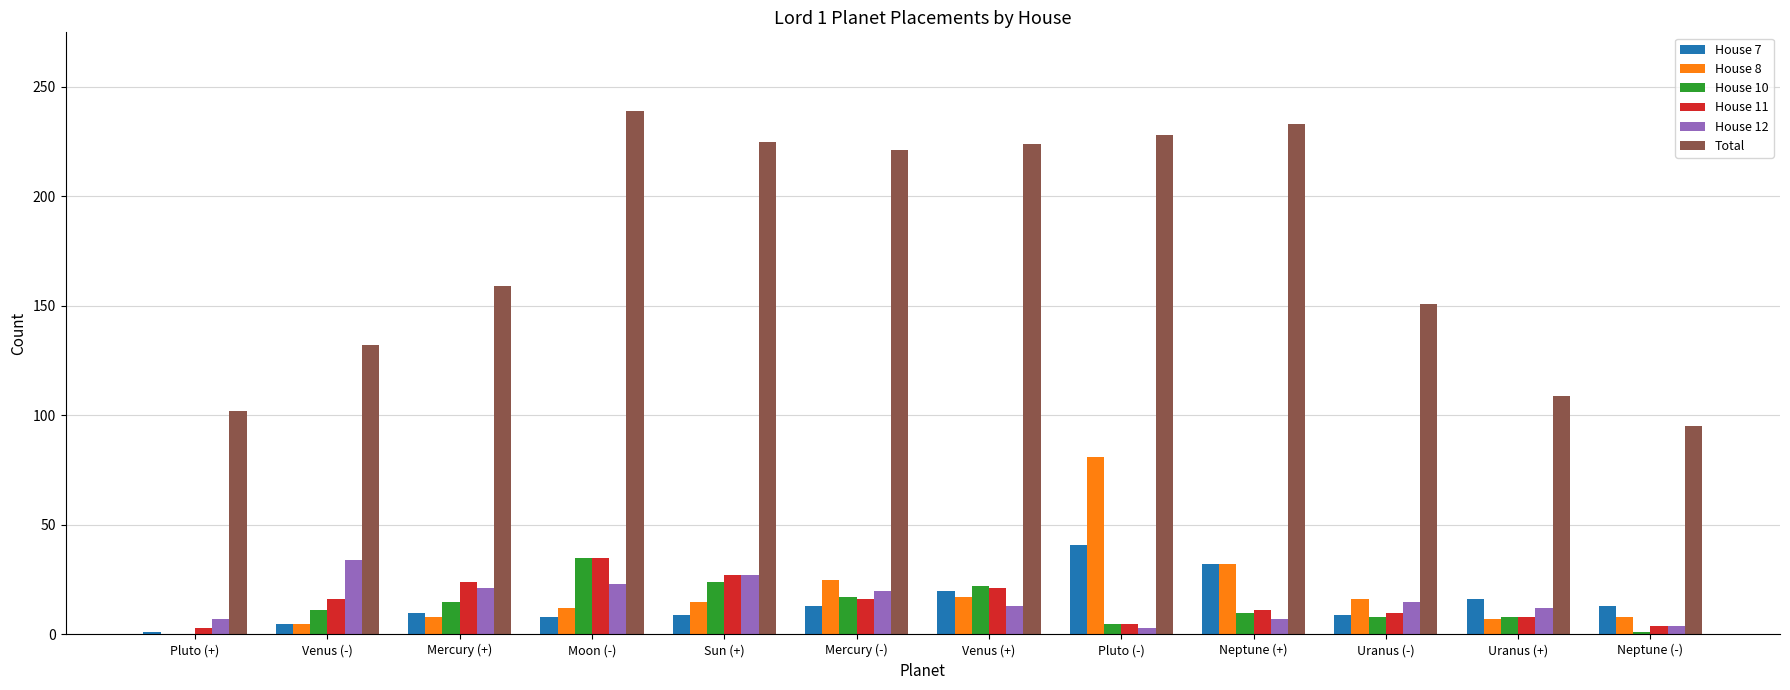

True or false: Total has a value of 233 at Neptune (+).

True